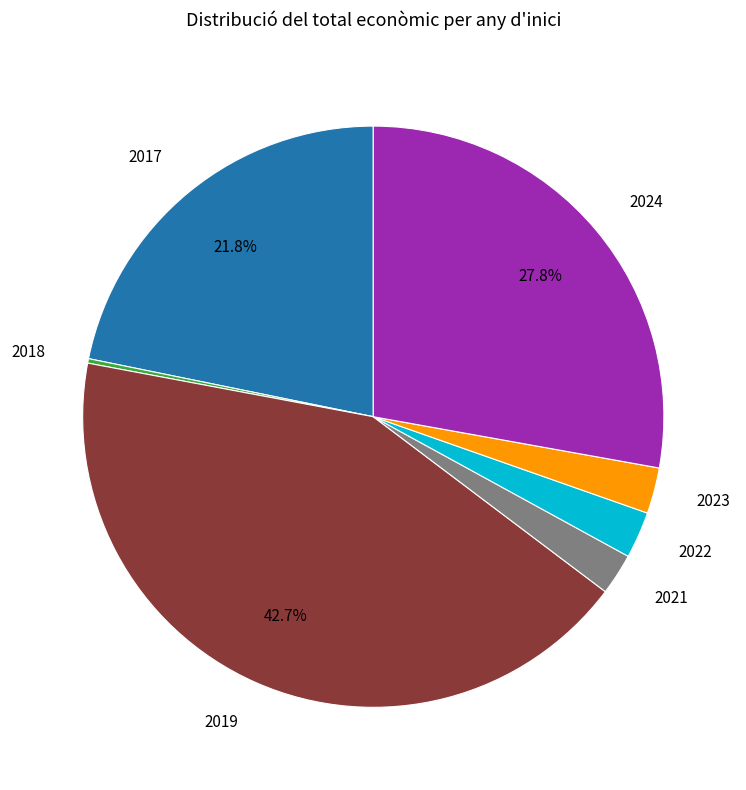

Does any single category account for the majority?

No